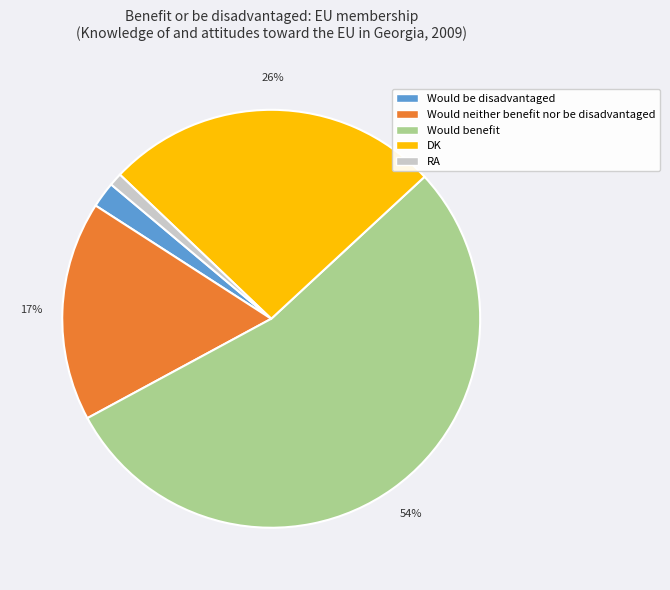

Does Would neither benefit nor be disadvantaged account for over 50% of the chart?

No